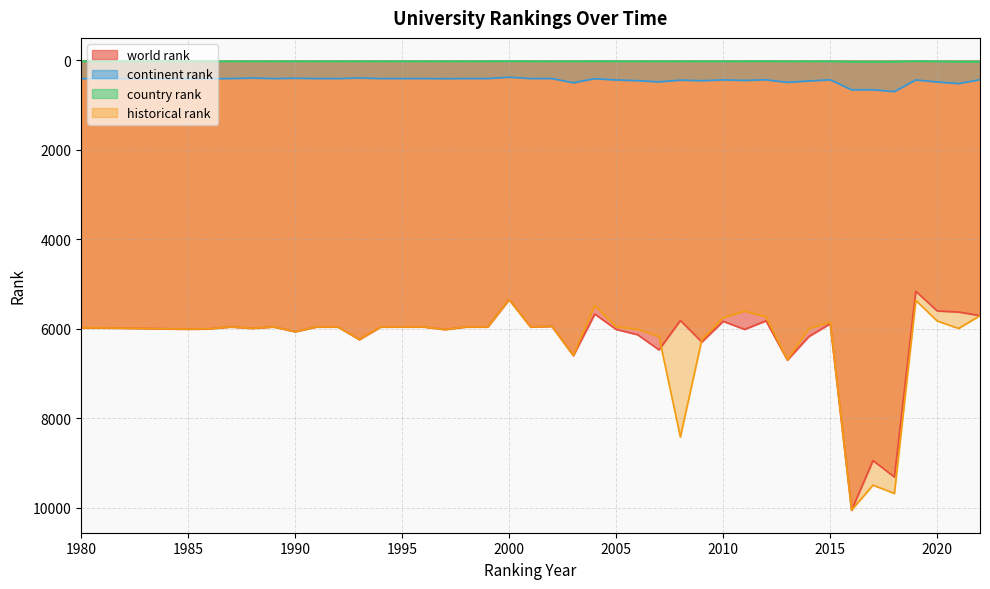

How many interior local valleys does the country rank series have?

6